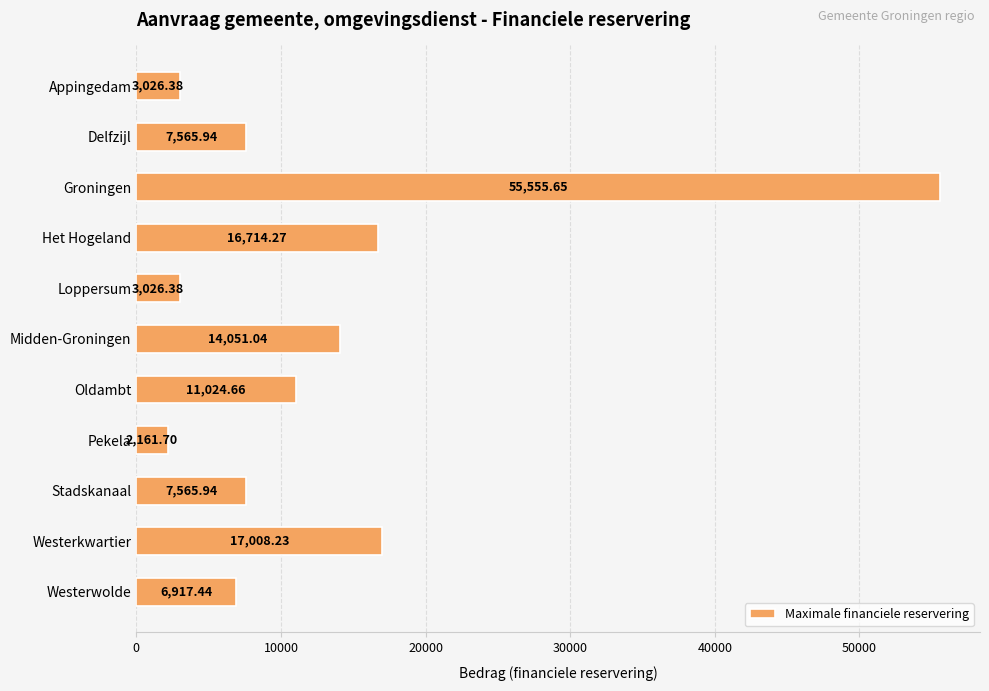

What is the greatest value displayed?

55555.7